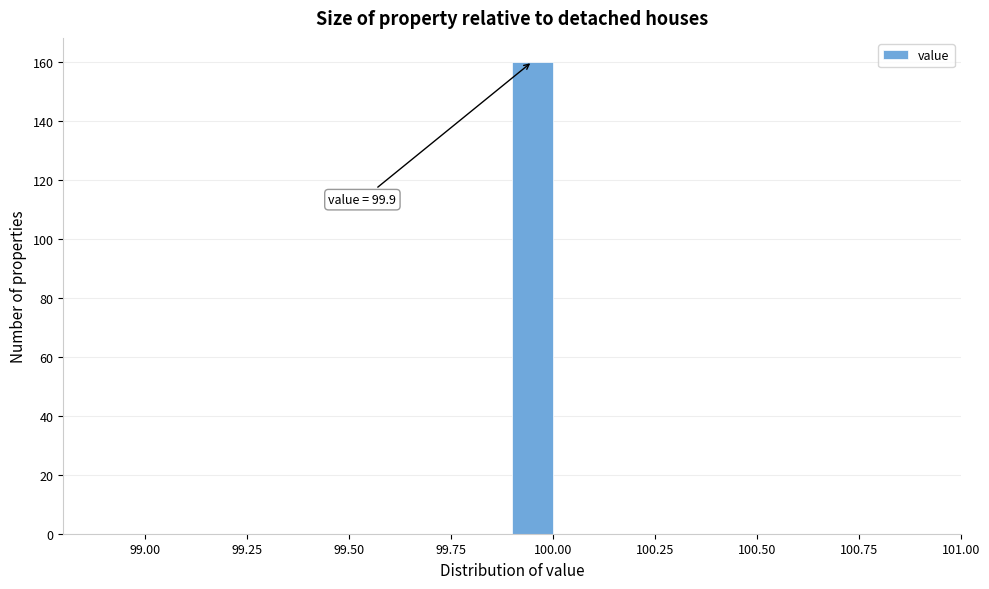

Read against the x-axis, roughly where is the centre of the tallest bar?

99.95